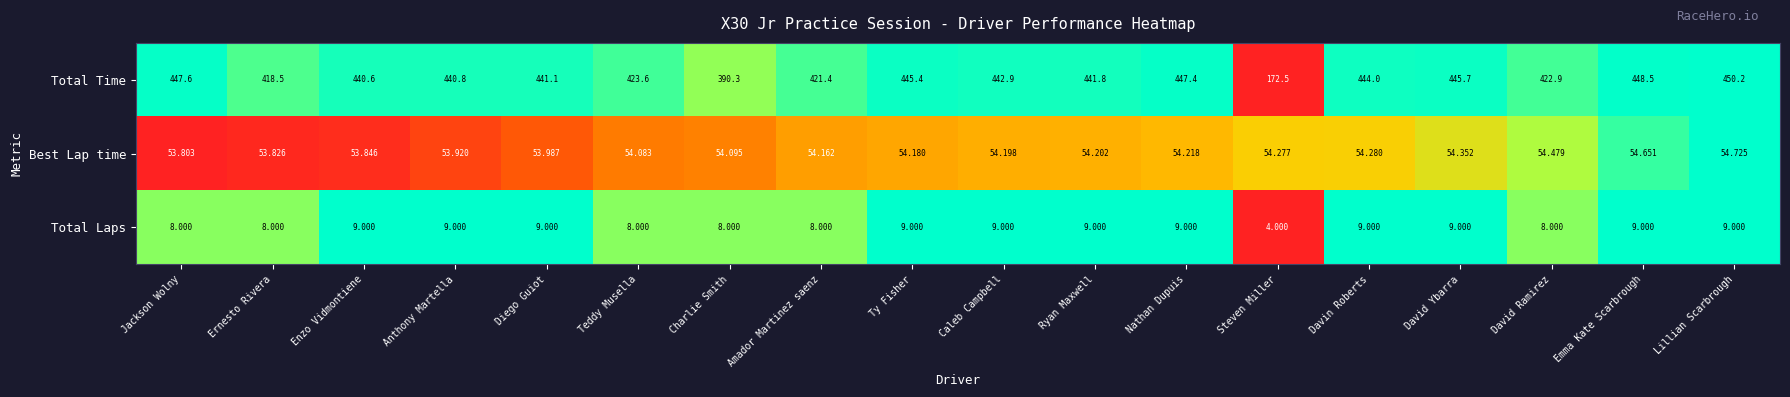

Between Anthony Martella and David Ramirez, which series saw the biggest shift?

Total Time